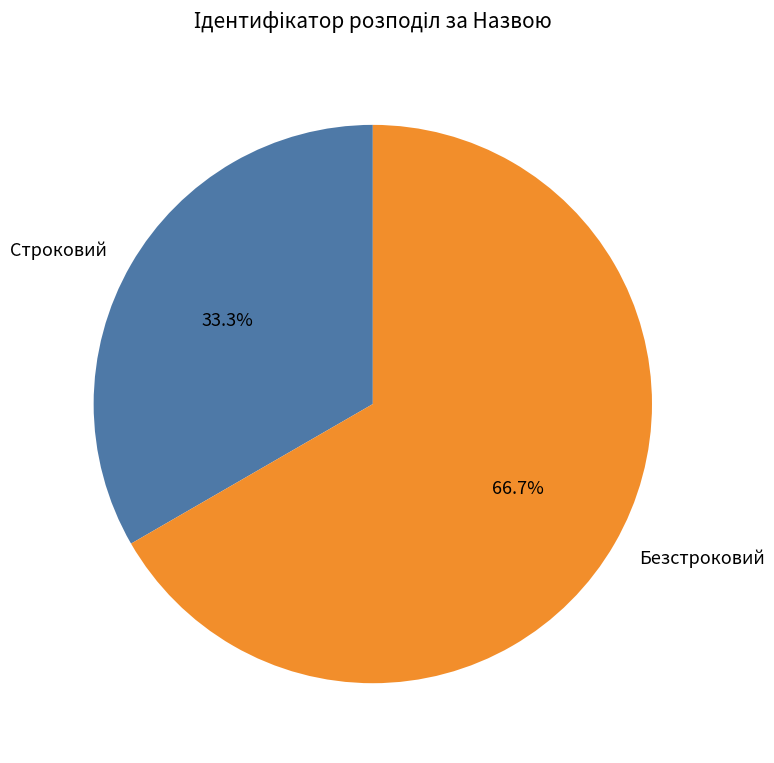

Which category has the biggest portion of the pie?

Безстроковий